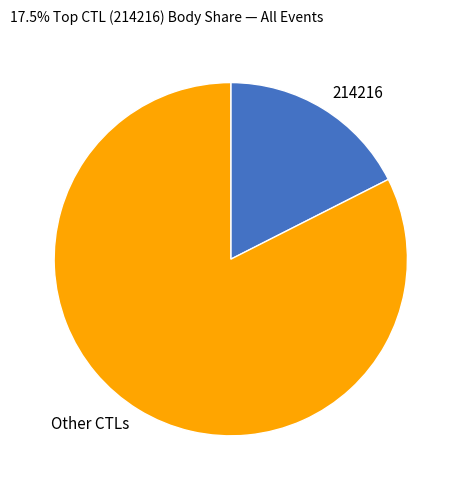

Rank the categories by value from highest to lowest.

Other CTLs, 214216